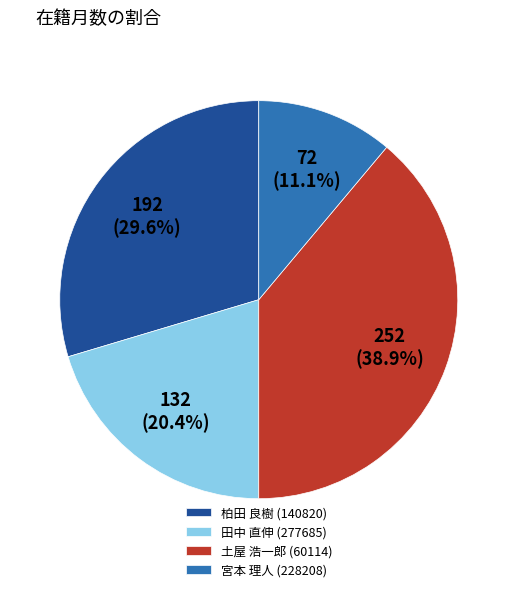

To the nearest percent, what is the difference between the 宮本 理人 (228208) and 土屋 浩一郎 (60114) slice percentages?

28%